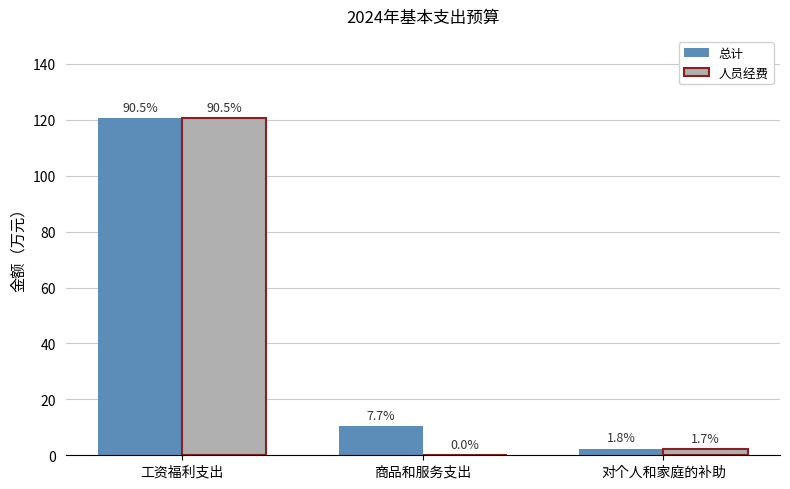

List the series in order of their peak value, highest first.

总计, 人员经费